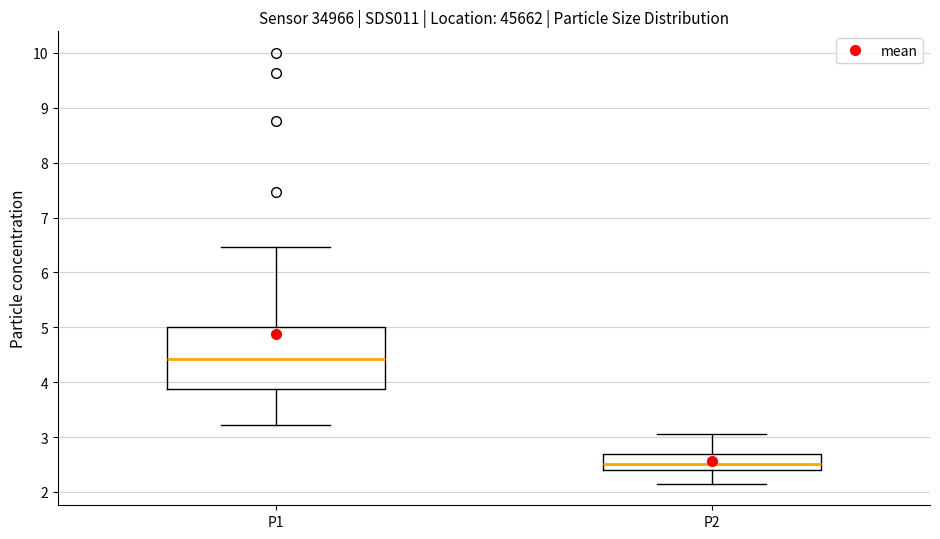

Reading left to right, read every box against the y-axis: the position of its median line, the range the box covers, and the ends of its whiskers. The values are not printed on the chart, so give them approximately, as read against the axis.

P1: median 4.4, box 3.9 to 5.0, whiskers 3.2 to 6.5
P2: median 2.5, box 2.4 to 2.7, whiskers 2.2 to 3.1